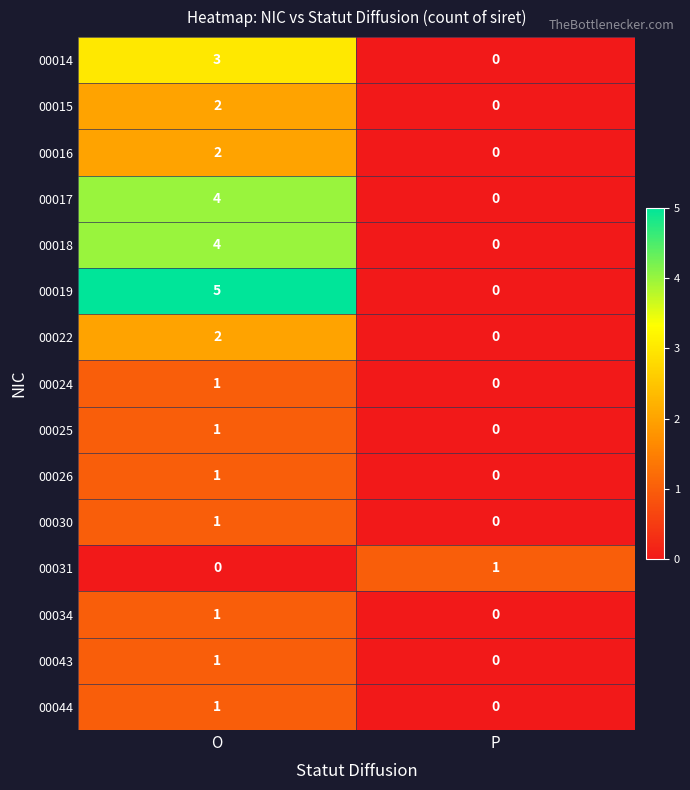

How many distinct data groups are displayed?

15